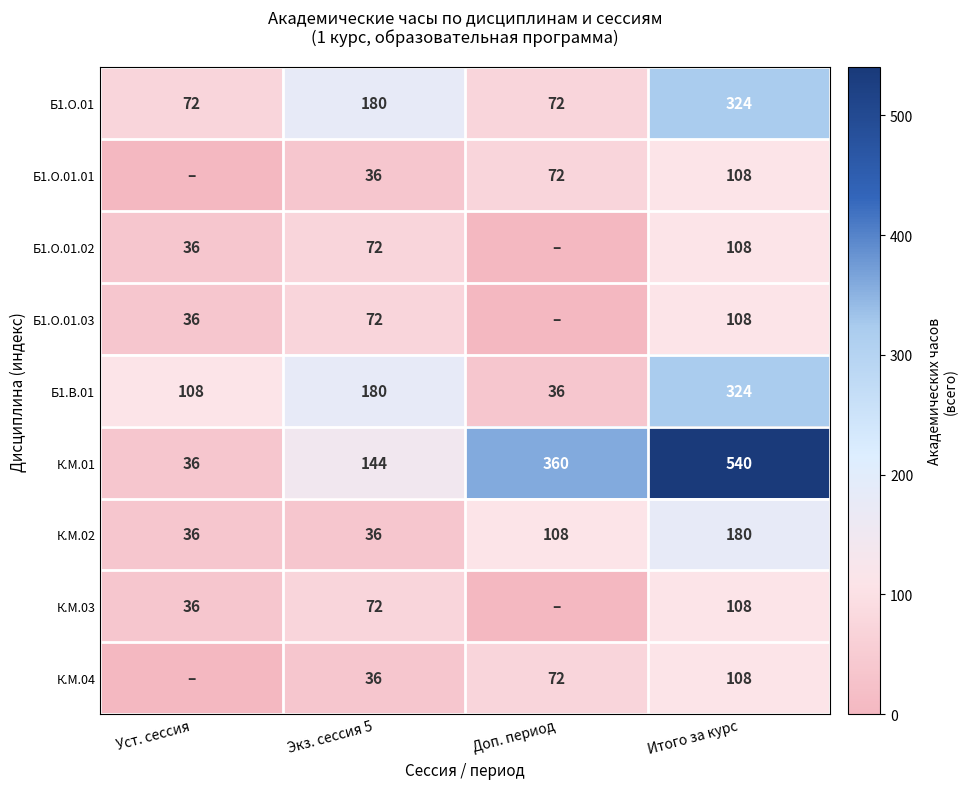

At how many categories does at least one series exceed 232?

2